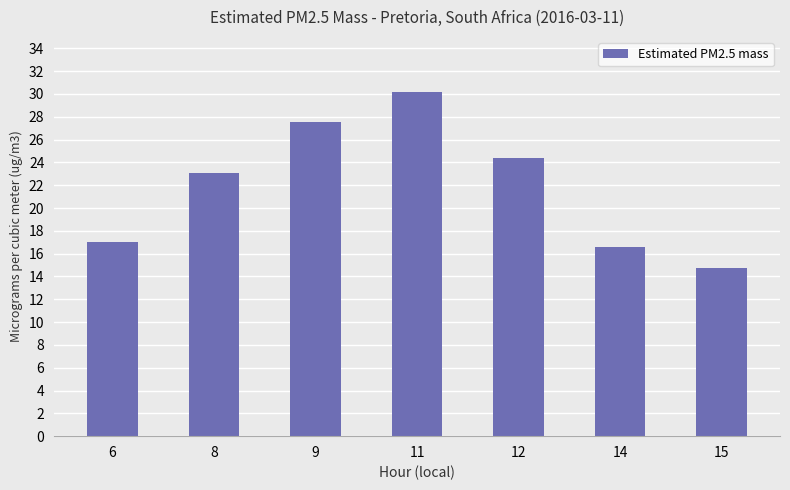

What is the sum of all values?

153.5